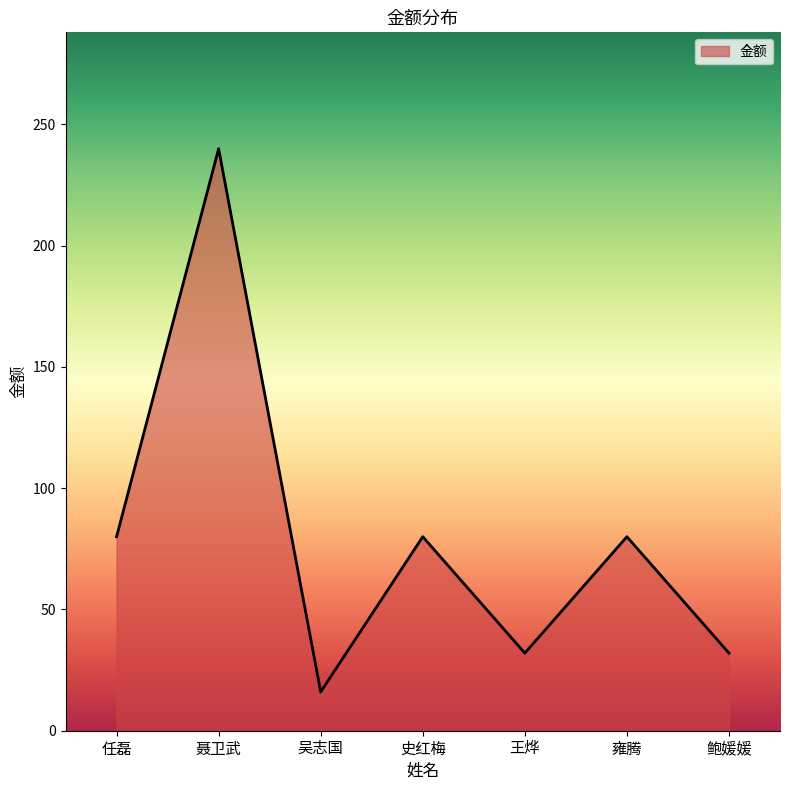

How many interior local peaks (higher than both neighbors) does the data have?

3